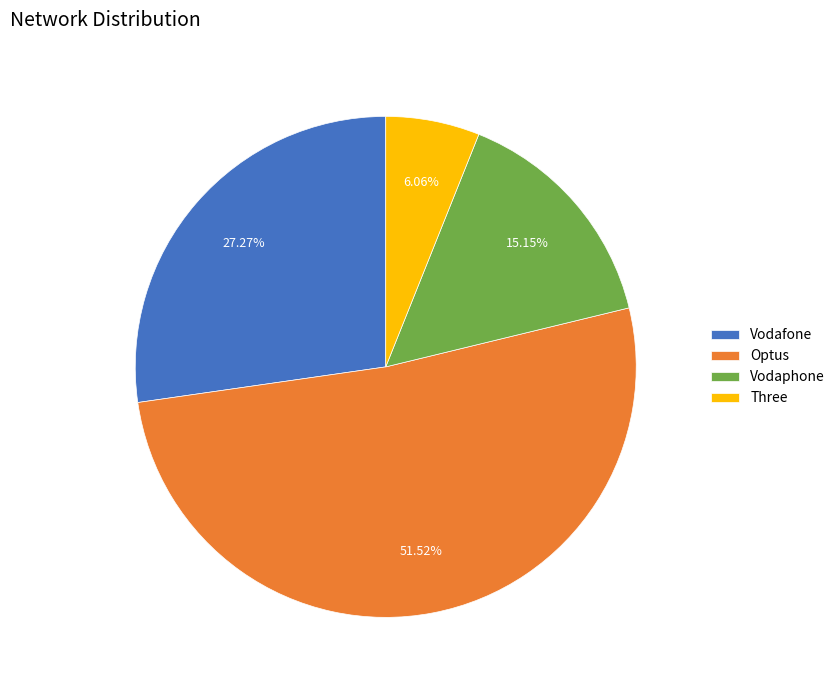

What percentage do Vodaphone and Optus together represent?

66.7%